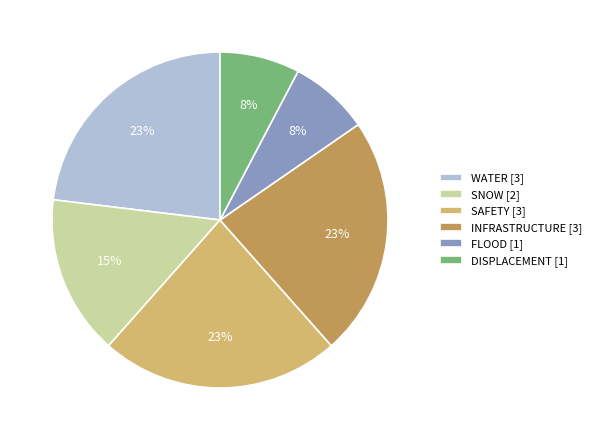

Is it true that INFRASTRUCTURE [3] is 15% of the pie?

False